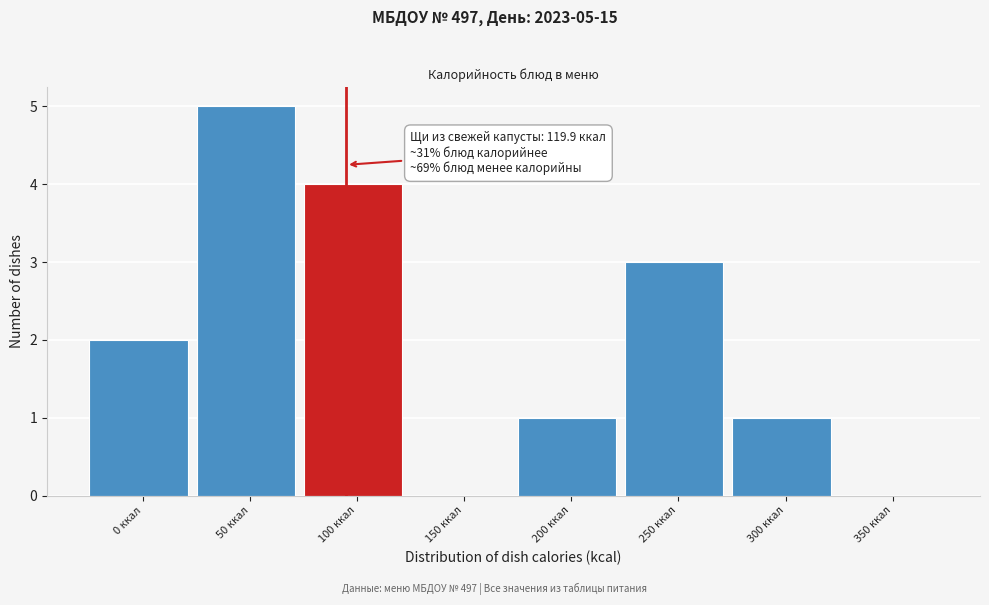

Reading left to right, extract all data points from this chart.

0 ккал=2	50 ккал=5	100 ккал=4	150 ккал=0	200 ккал=1	250 ккал=3	300 ккал=1	350 ккал=0